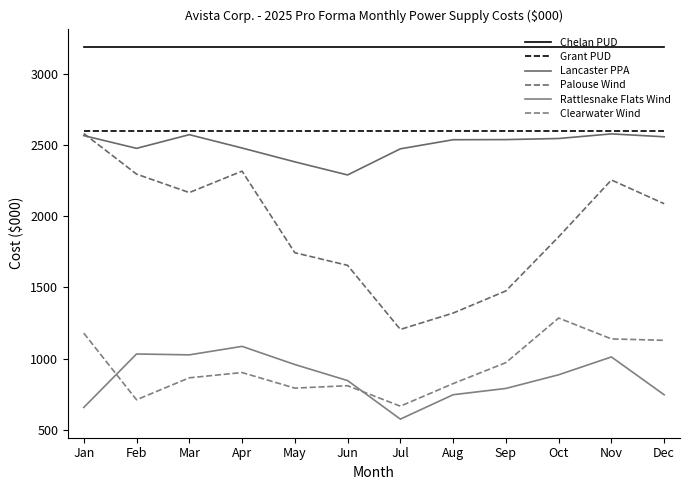

What is the average value of the Lancaster PPA series?

2498.6